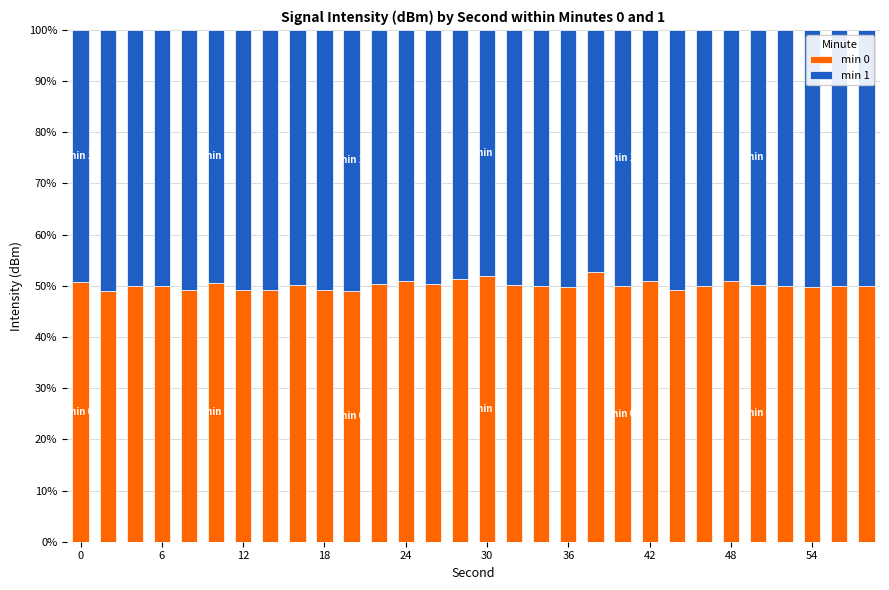

What is the lowest value of the min 0 series?

49.1